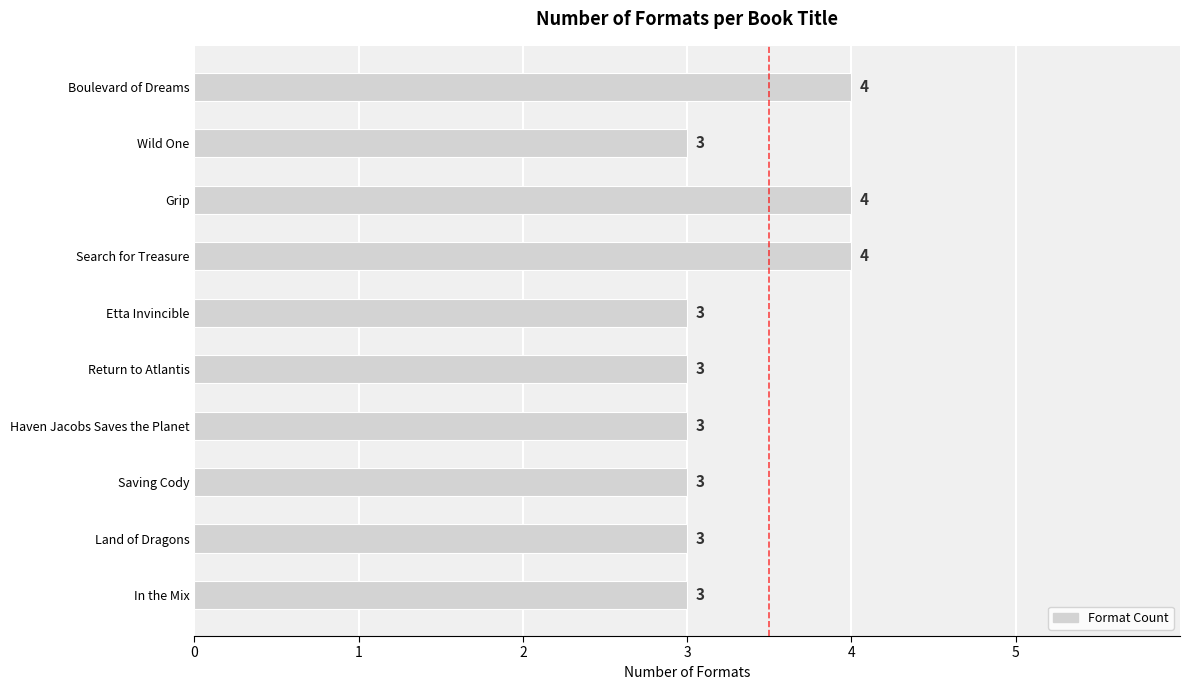

What is the ratio of the value at In the Mix to the value at Haven Jacobs Saves the Planet?

1.0